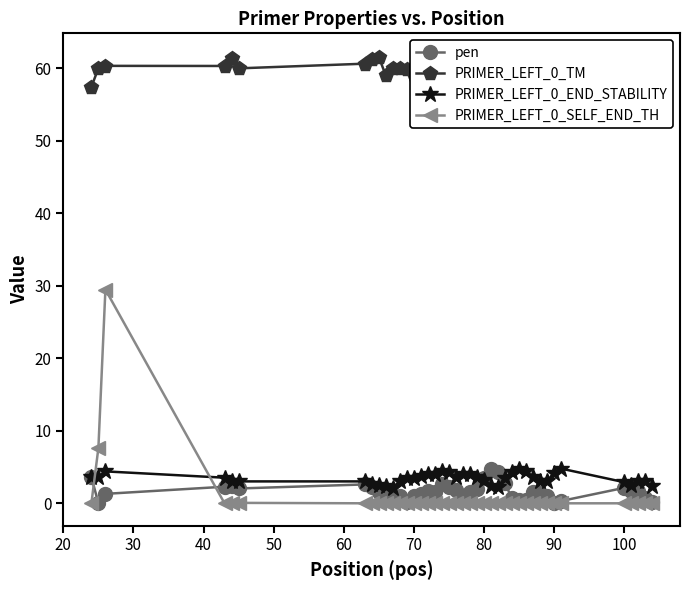

Which series has the largest range (max minus min)?

PRIMER_LEFT_0_SELF_END_TH